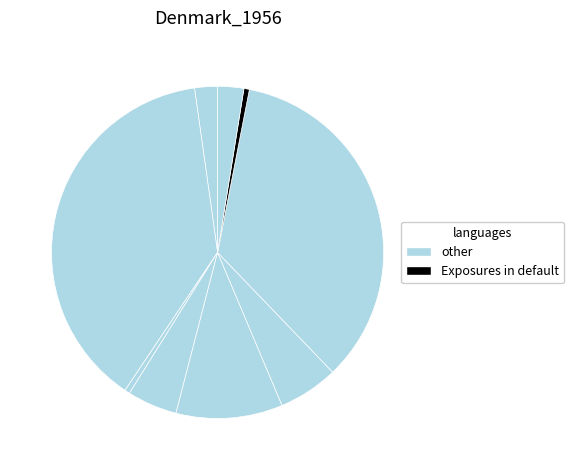

How many segments does this pie chart have?

9